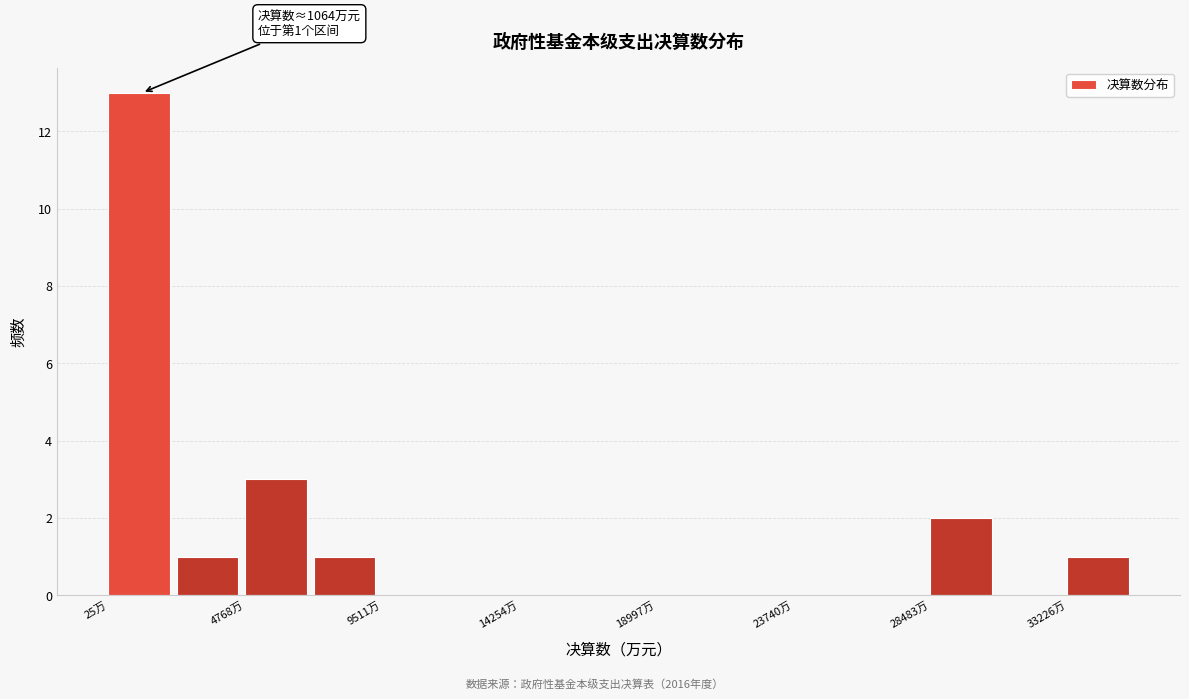

Over which range of the x-axis is the bar tallest?

0 to 2500